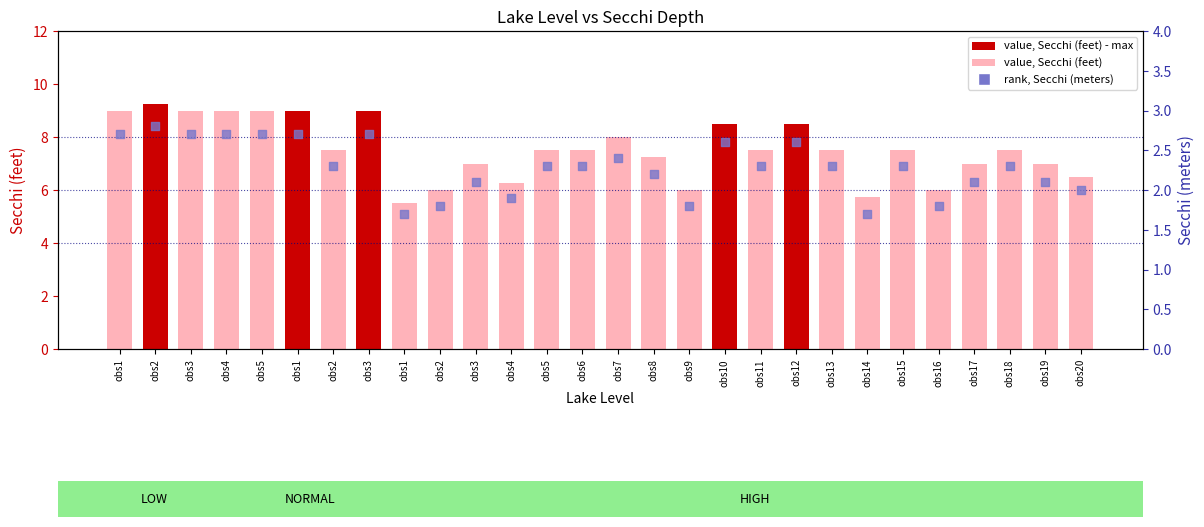

Which series has the largest Y range (max minus min)?

value, Secchi (feet)